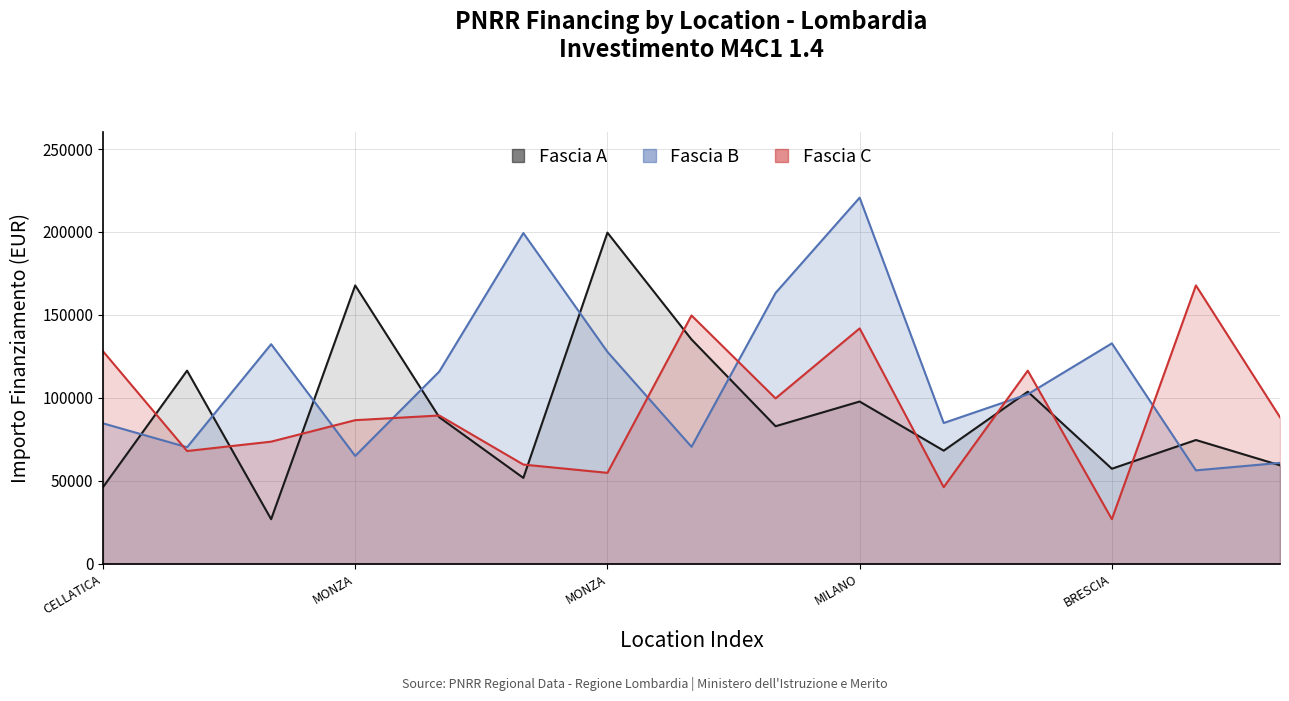

Which series has the largest range (max minus min)?

Fascia A